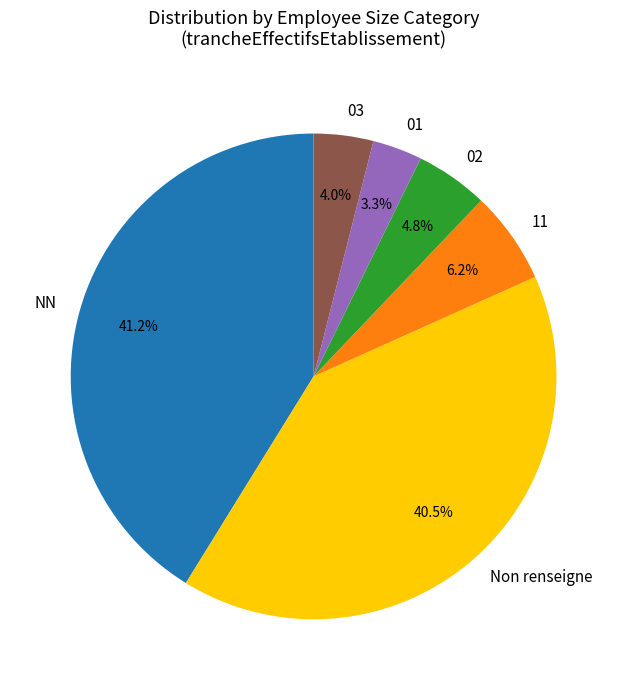

Combined, do 02 and NN account for over 50%?

No